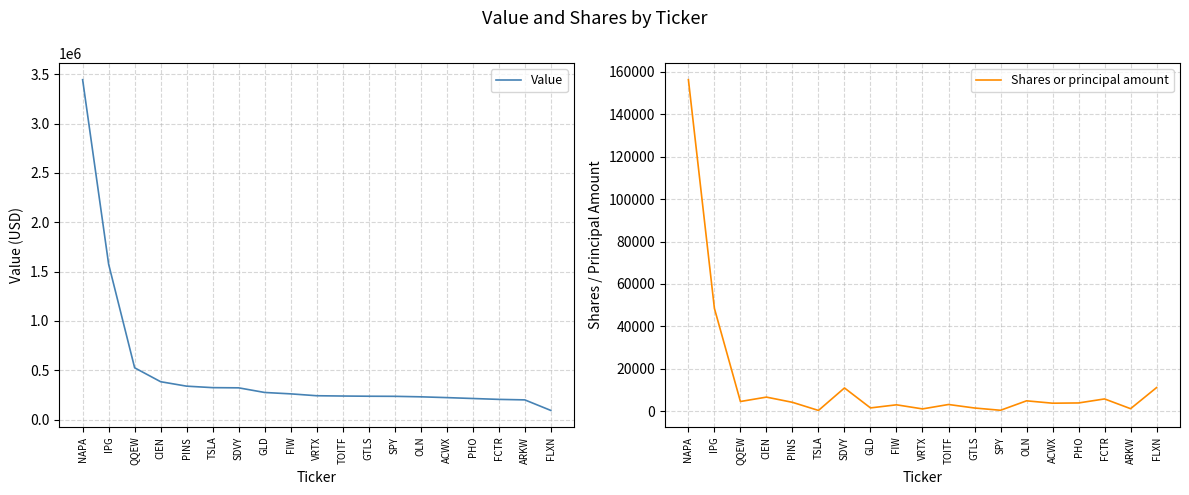

How many lines are shown in the chart?

2